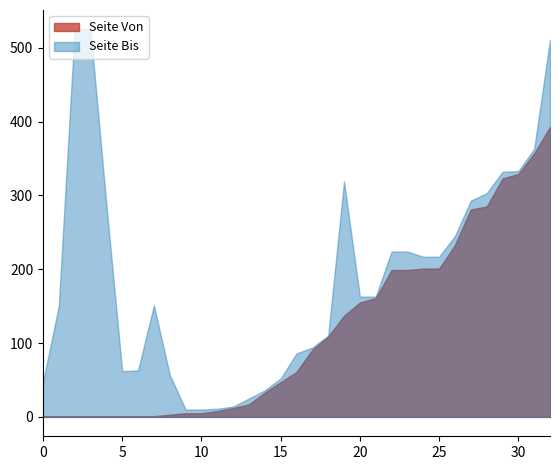

True or false: Seite Bis and Seite Von cross at least once.

False